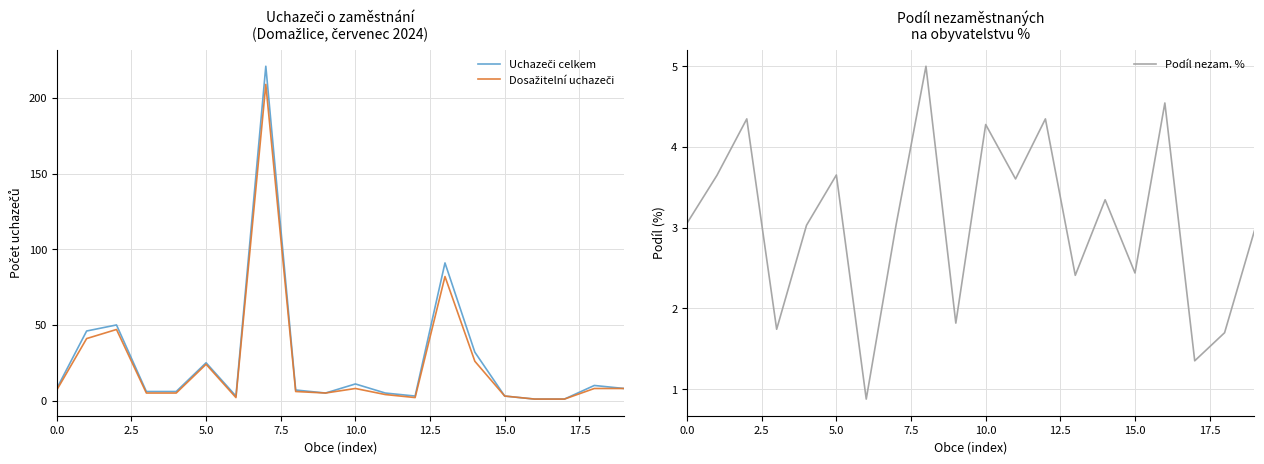

True or false: Uchazeči celkem has a value of 2.1 at 9.

False